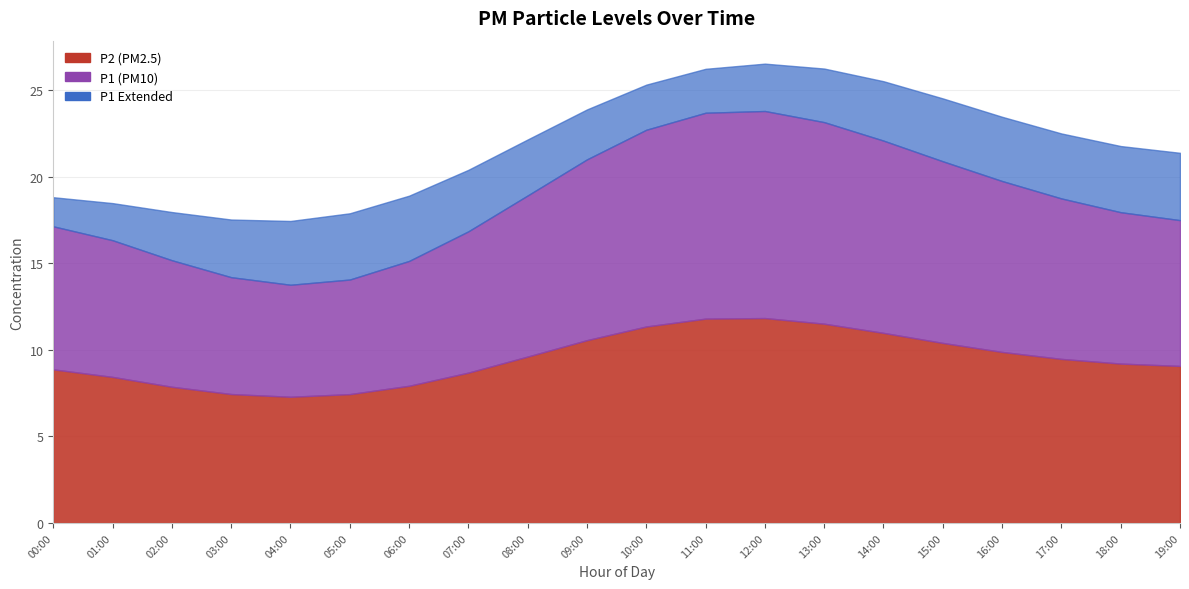

Which series has the largest range (max minus min)?

P1